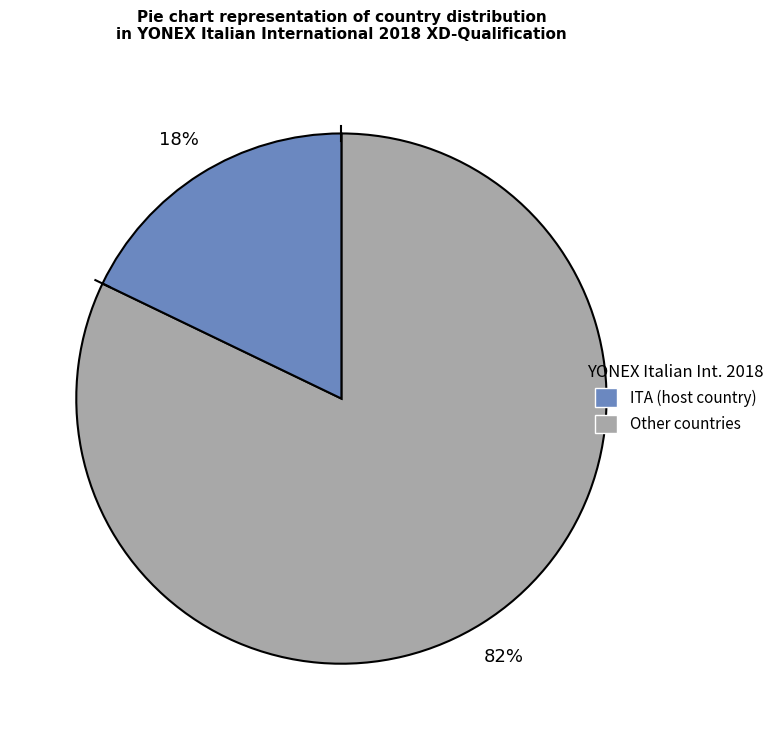

To the nearest percent, what is the difference between the largest and smallest slice percentages?

64%